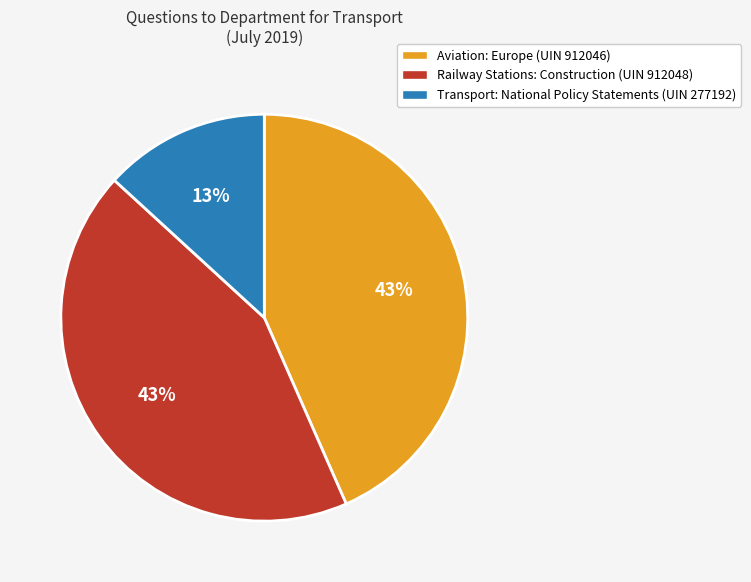

To the nearest percent, what is the combined percentage of Aviation: Europe (UIN 912046) and Transport: National Policy Statements (UIN 277192)?

57%